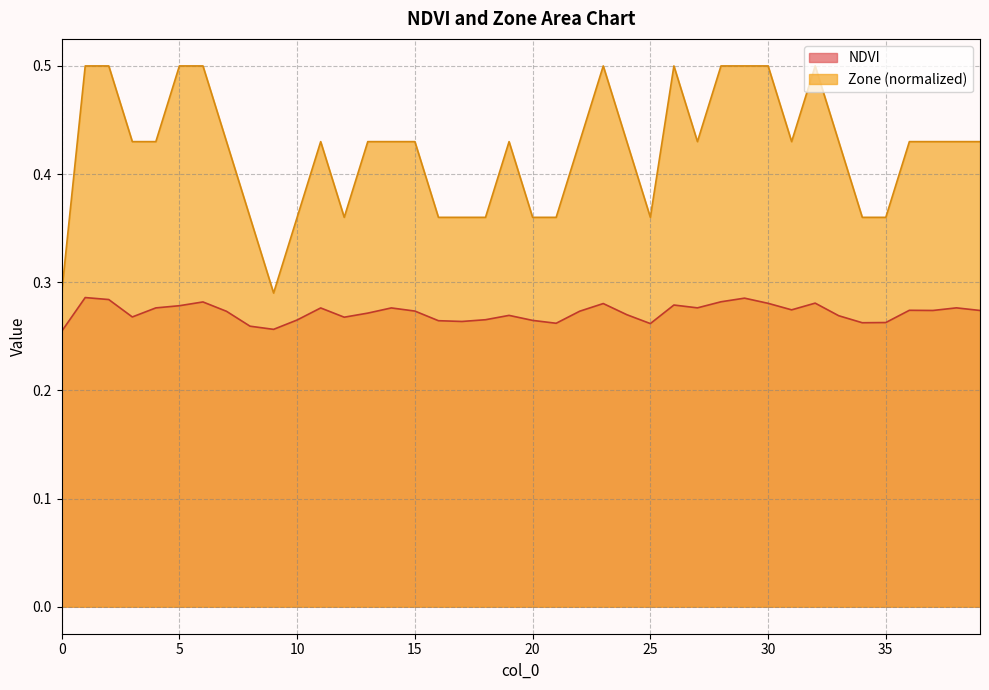

True or false: NDVI has a value of 0.4 at 34.

False